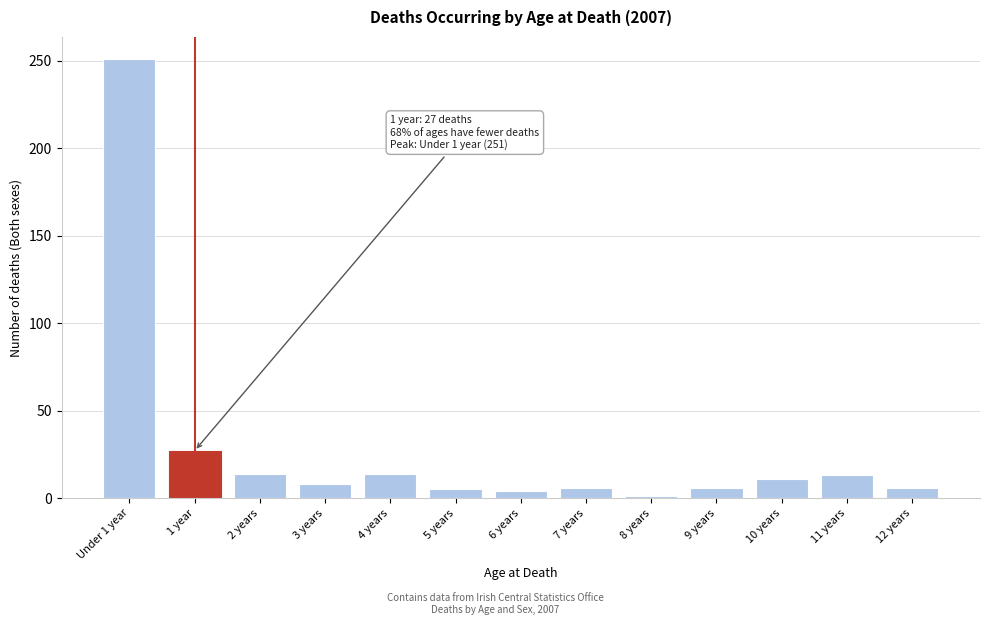

At which label is the value closest to 126?

1 year